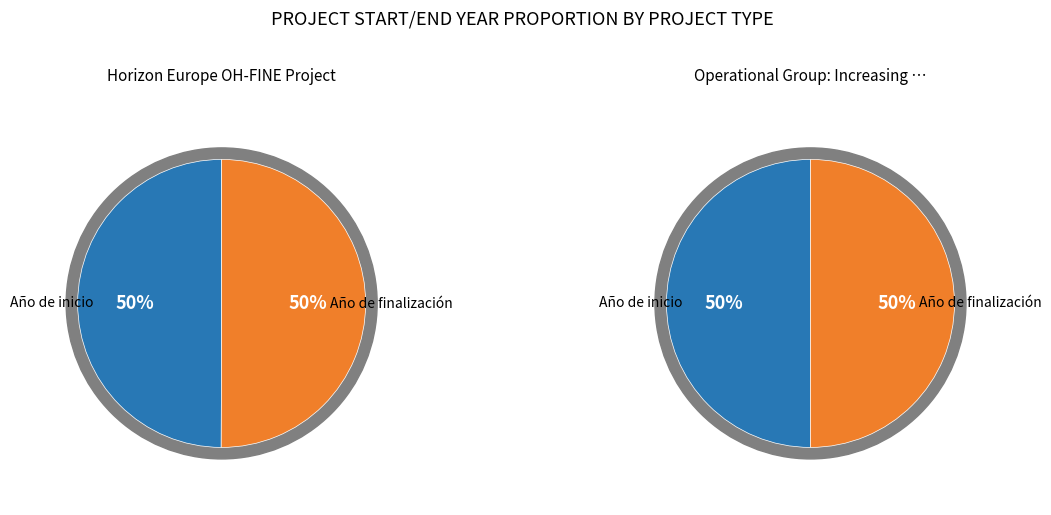

Rank the series by their average value, from lowest to highest.

Operational Group: Increasing productivity, Horizon Europe OH-FINE Project